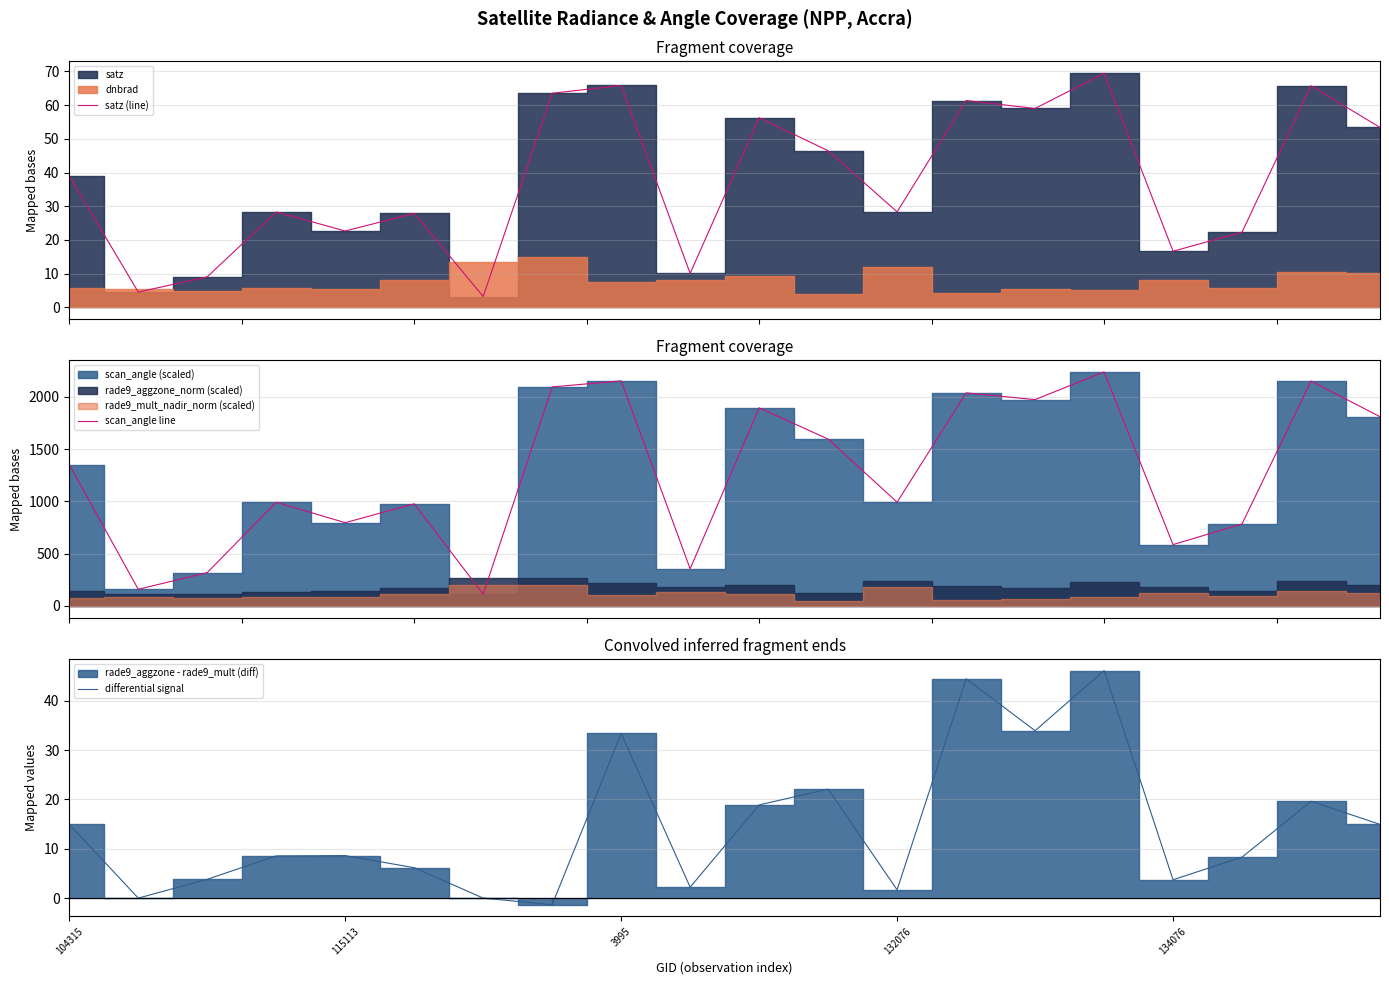

True or false: differential signal and scan_angle line cross at least once.

False